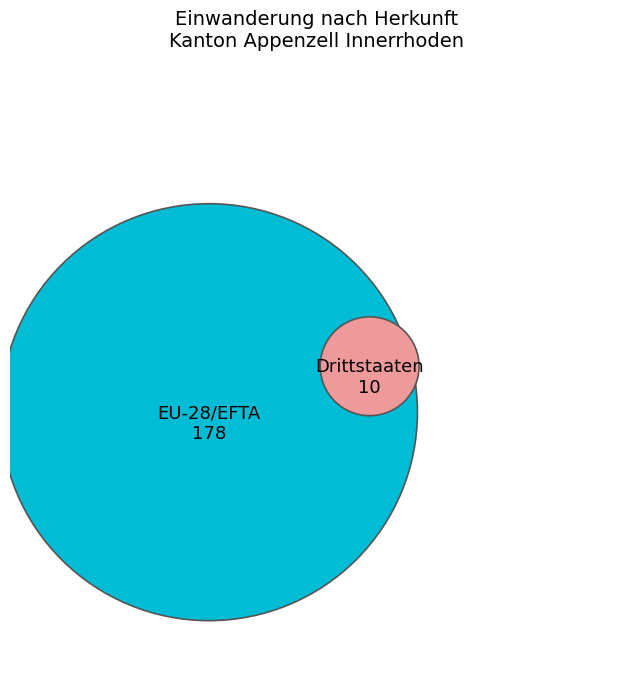

Combined, what portion of the pie is Drittstaaten and EU-28/EFTA?

100.0%